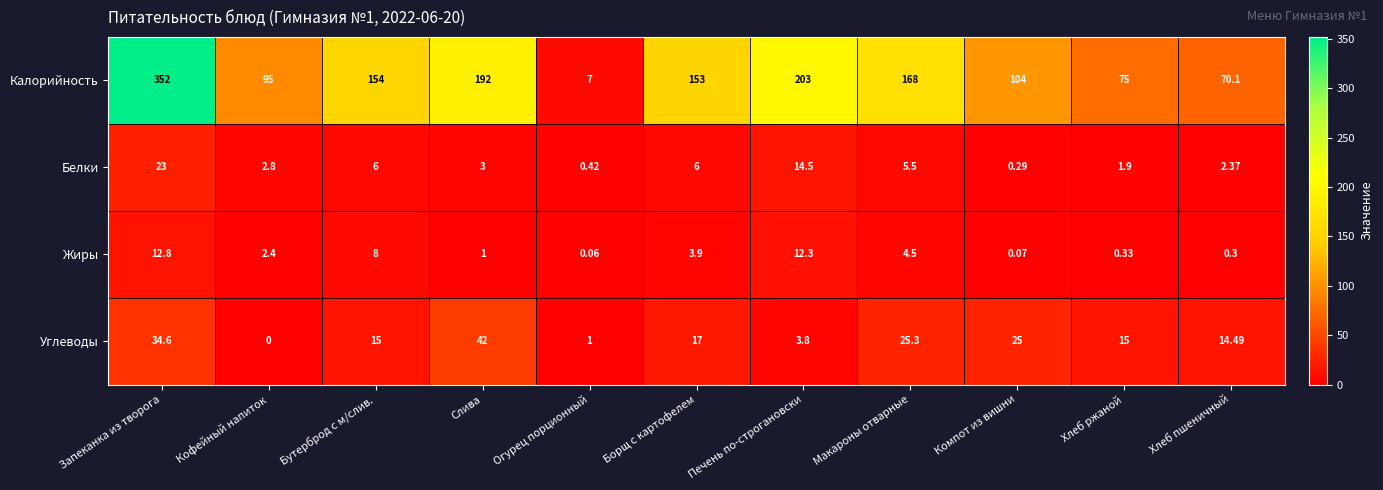

What is the difference between the highest and lowest values at Запеканка из творога?

339.2